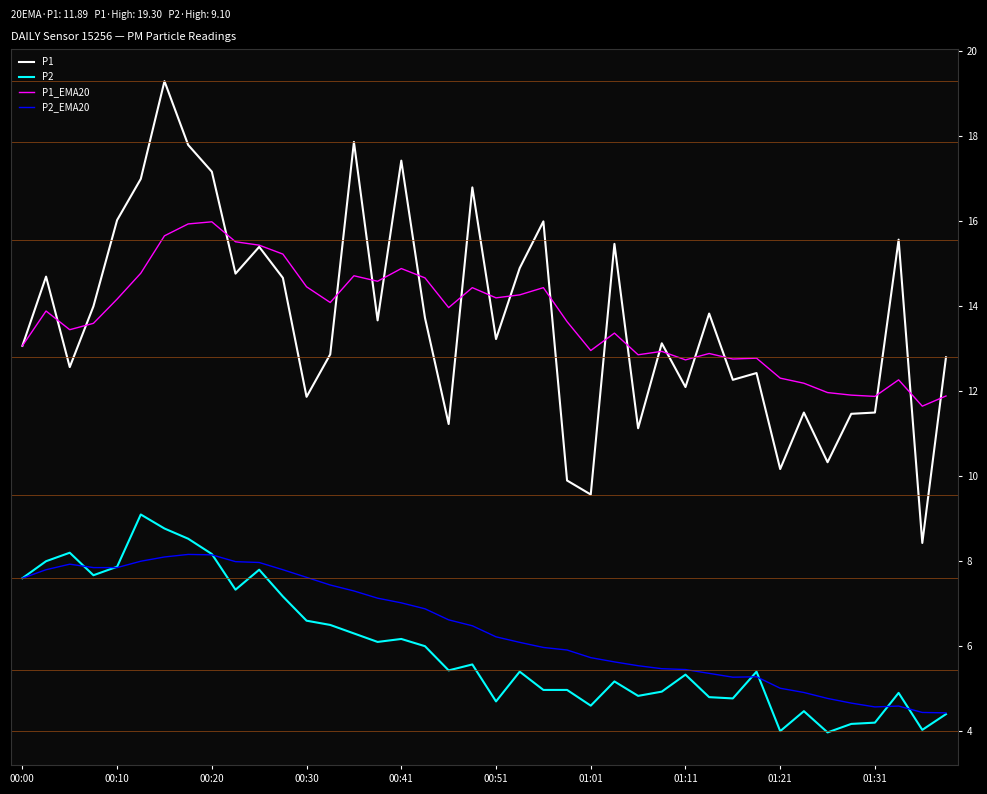

Which series has the widest spread of values?

P1